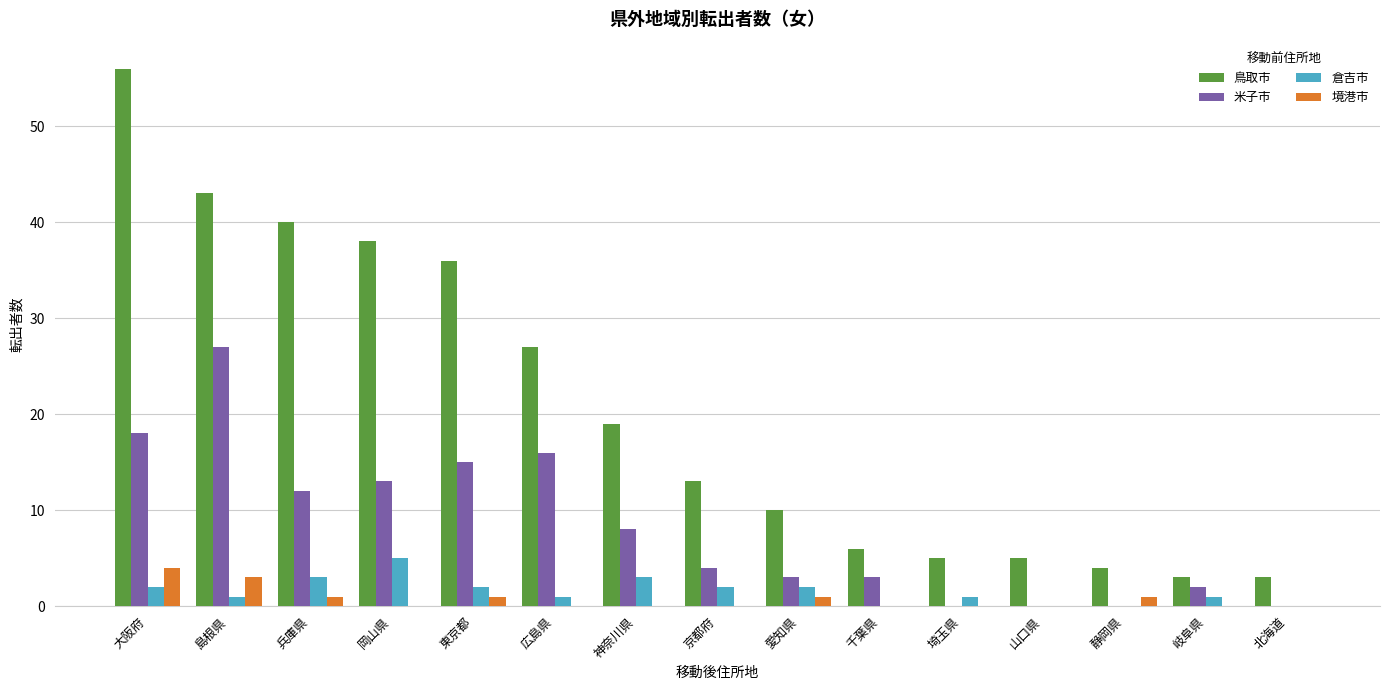

What is the spread (max minus min) of values at 広島県?

27